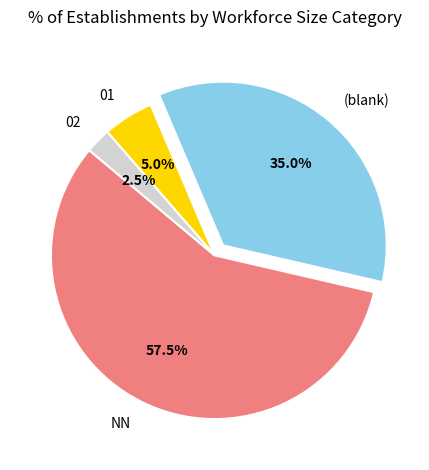

To the nearest percent, what is the combined percentage of NN and 02?

60%